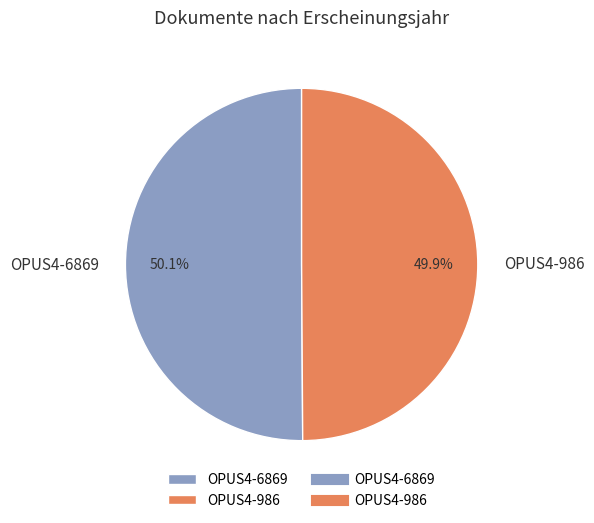

Count the number of slices in the pie.

2